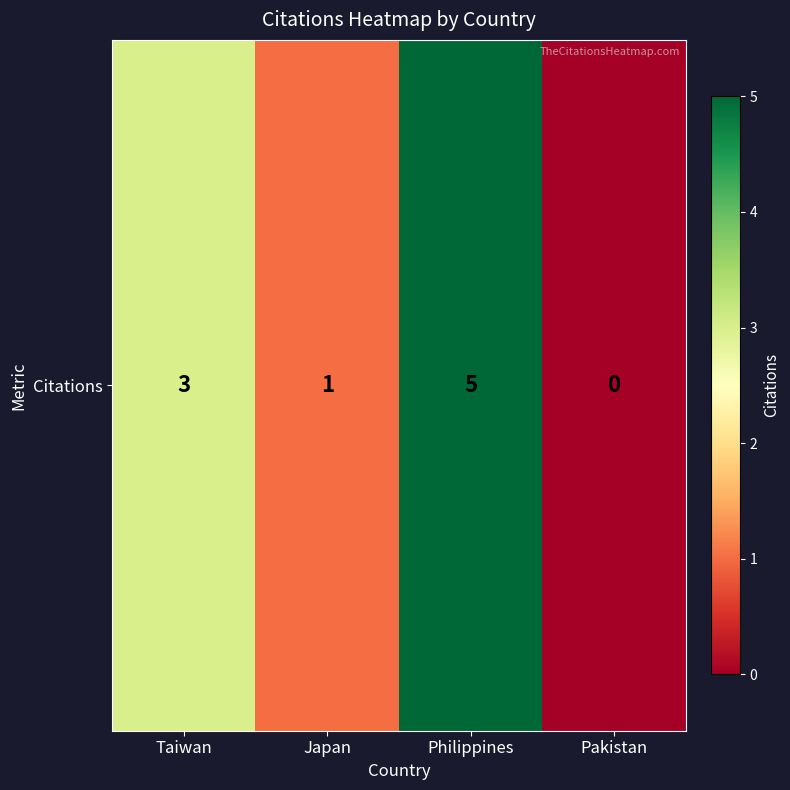

At which label is the value closest to 2?

Taiwan